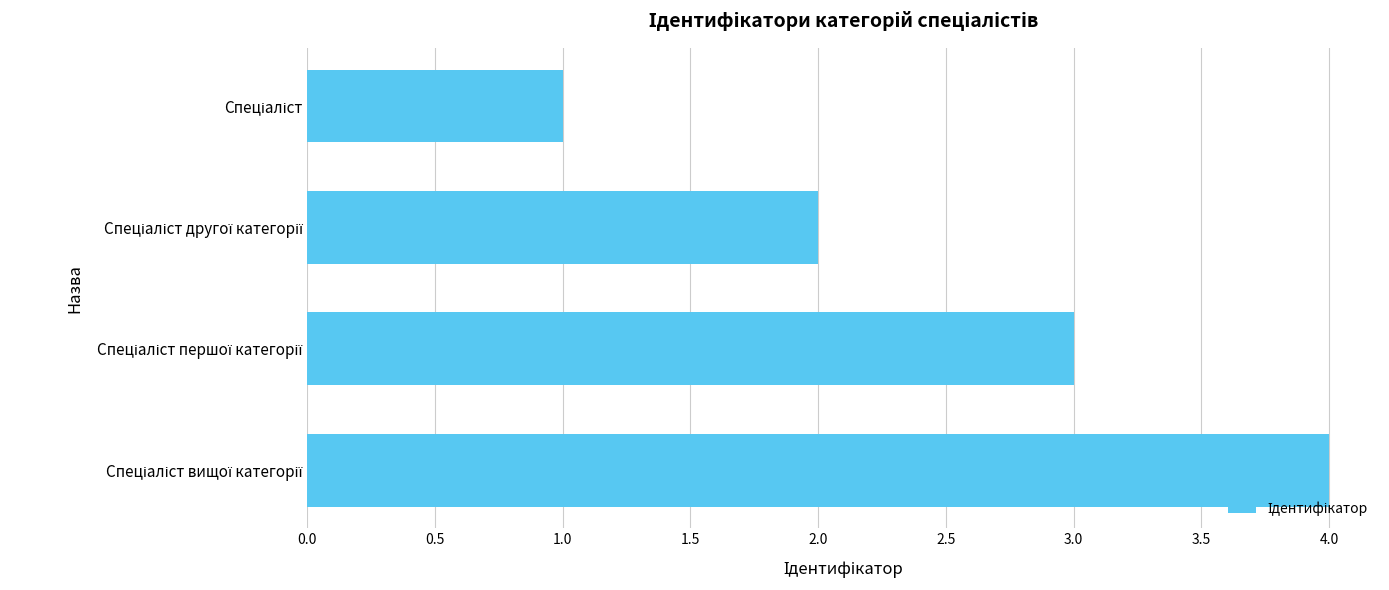

What is the sum of all values?

10